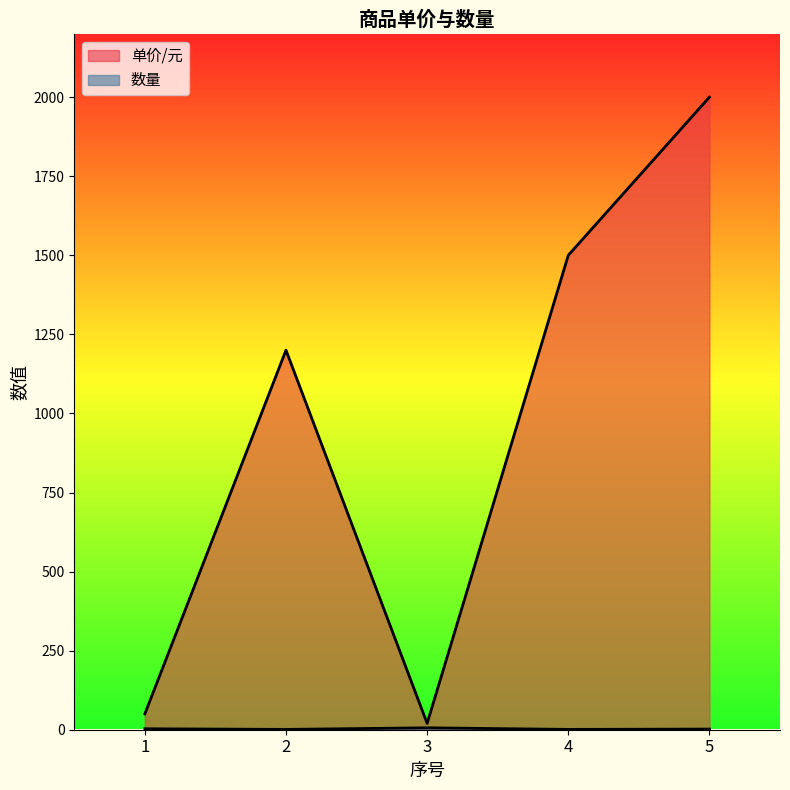

What are all the series names shown in the legend?

单价/元, 数量